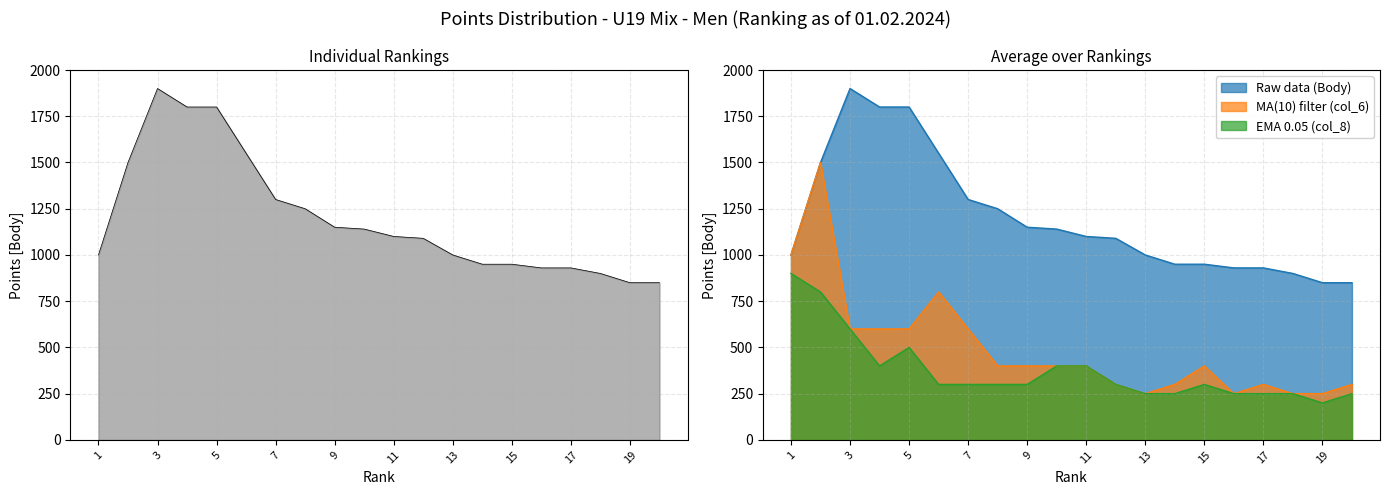

At which label does EMA 0.05 (col_8) first exceed 300?

1